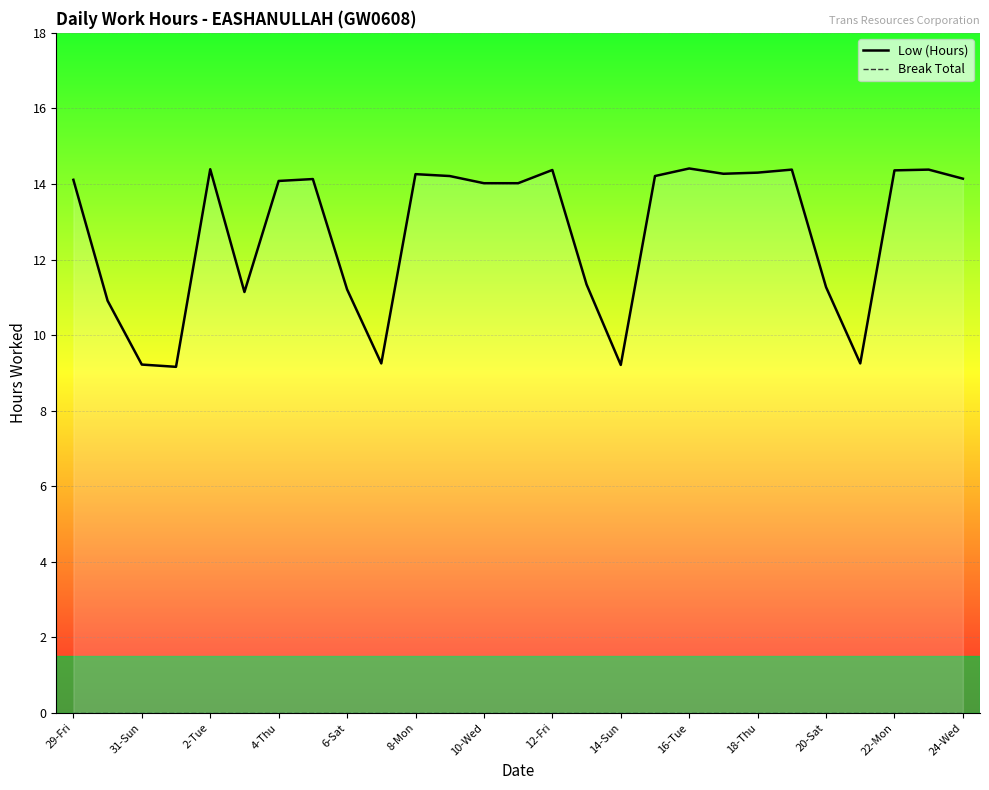

The value of Low (Hours) at 31-Sun is 5.5. True or false?

False